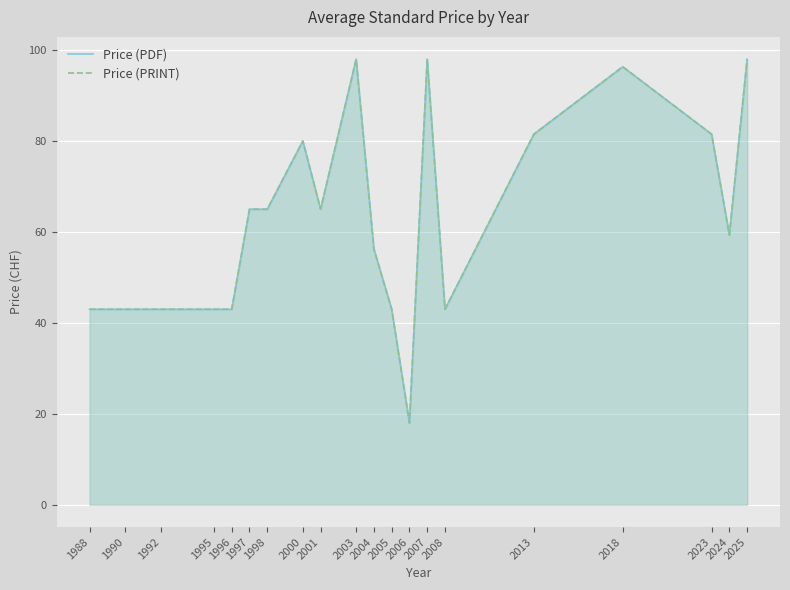

Which label corresponds to the largest value in the chart?

2003